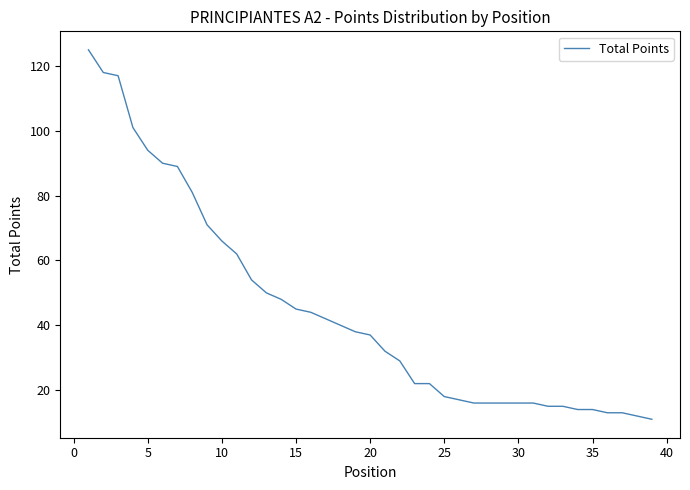

What is the minimum value shown in the chart?

11